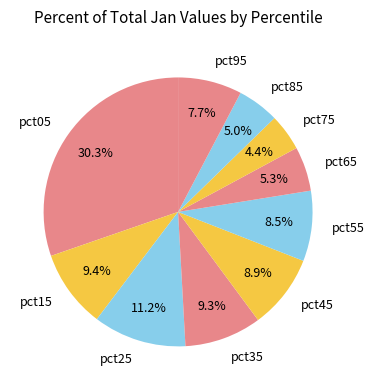

What percentage is the pct15 slice, to the nearest percent?

9%